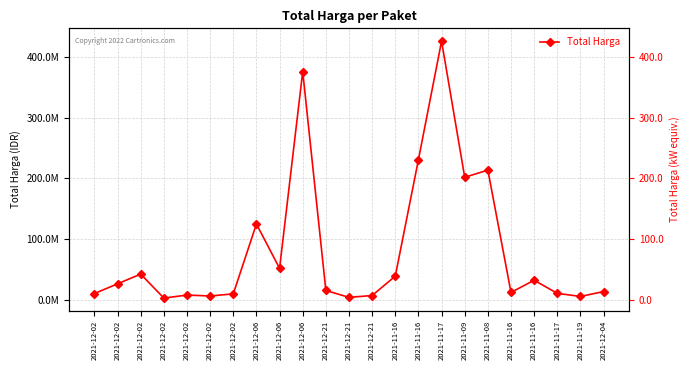

Does the chart have visible grid lines?

Yes